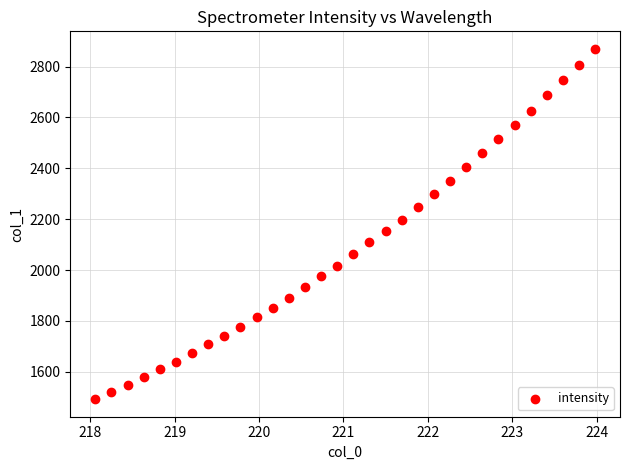

What is the range of Y values (max minus min)?

1377.3